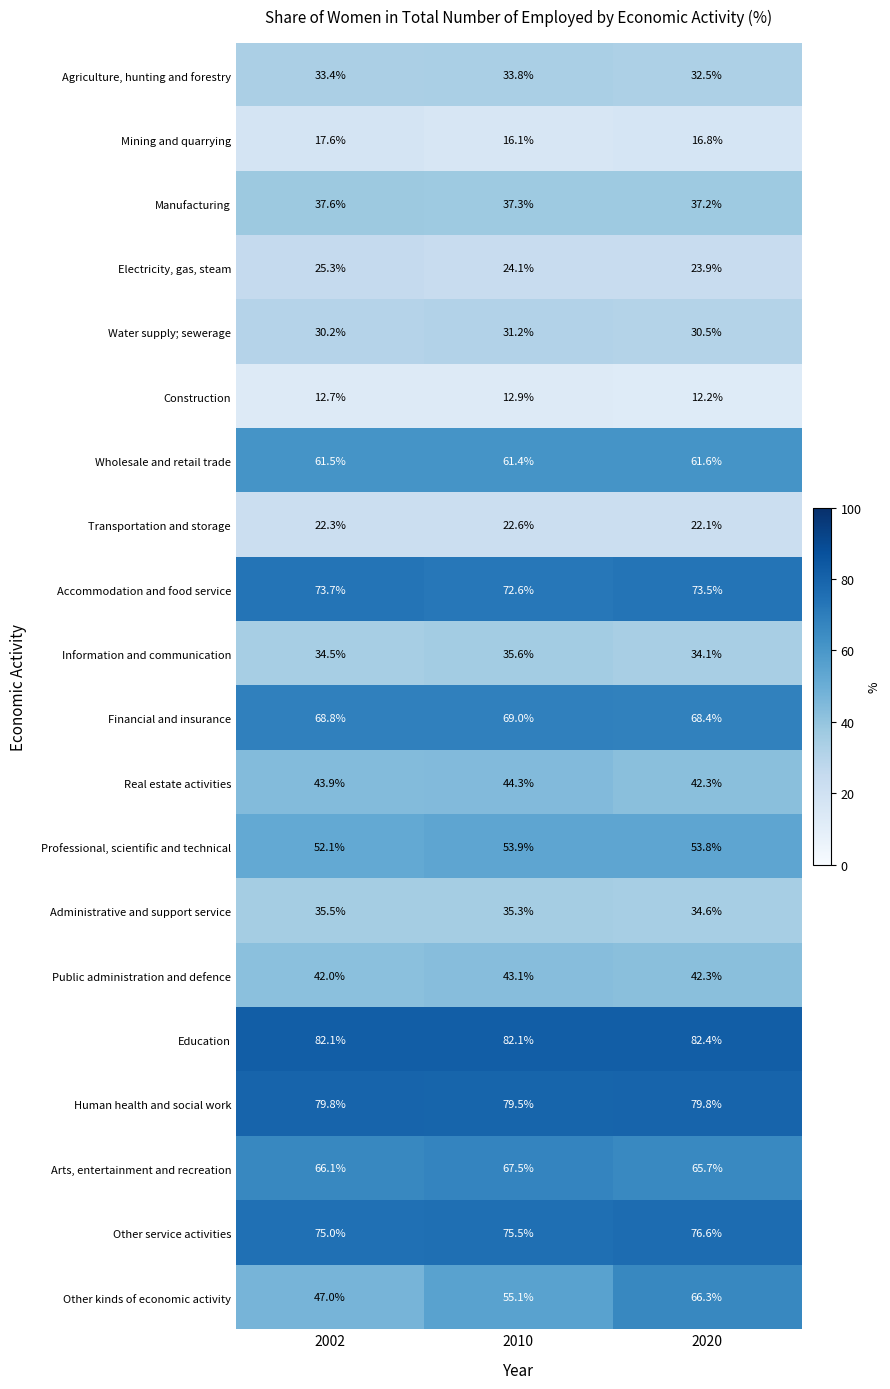

What is the highest value of the Professional, scientific and technical series?

53.9